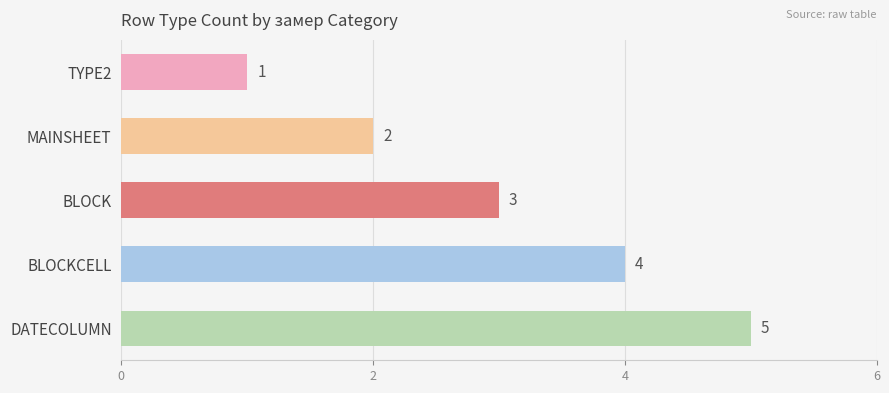

Which has a higher value, DATECOLUMN or MAINSHEET?

DATECOLUMN